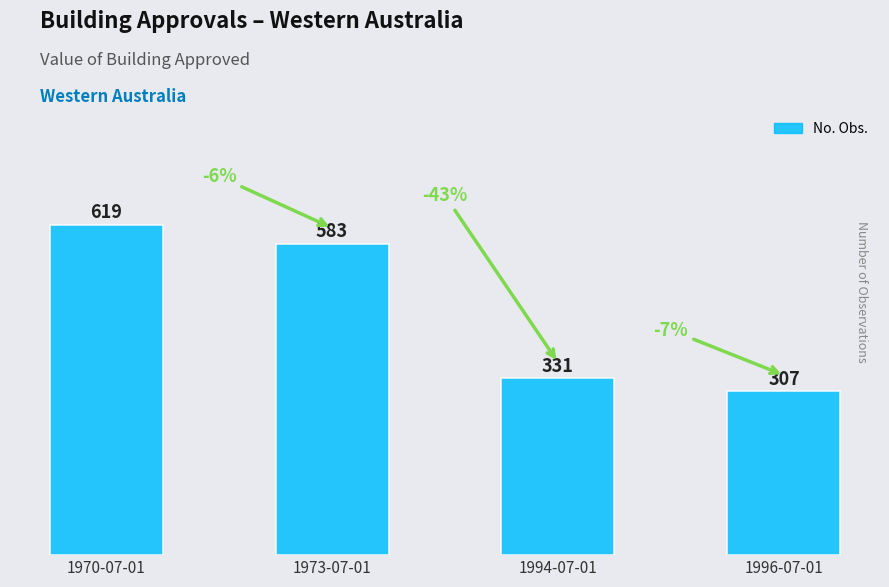

Which category has the highest value across all series?

1970-07-01